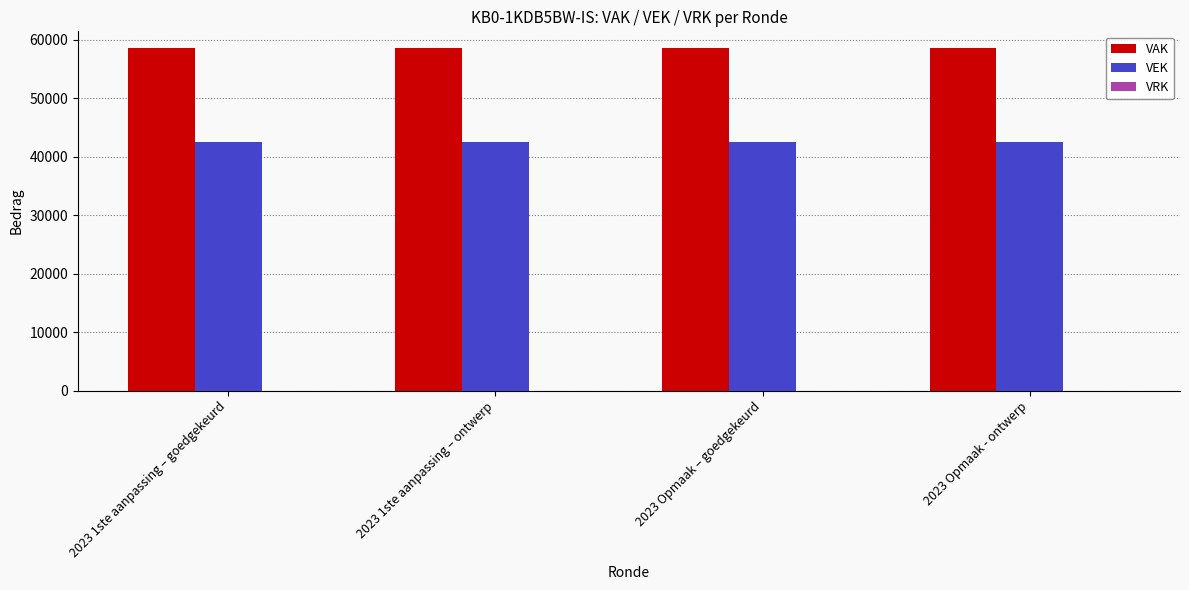

Rank the series by their maximum value, from lowest to highest.

VEK, VAK